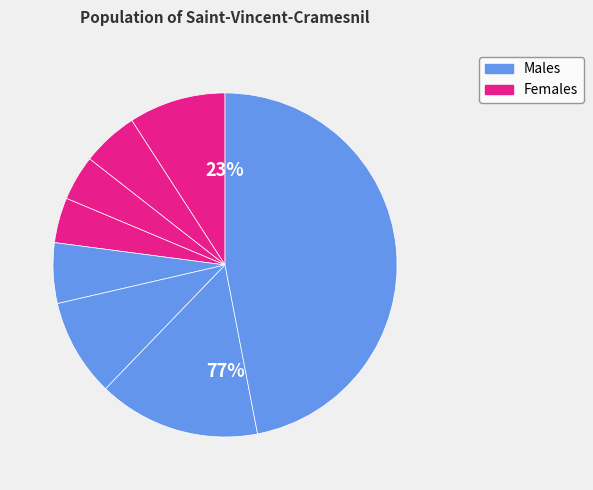

Is it true that 752 is 55% of the pie?

False